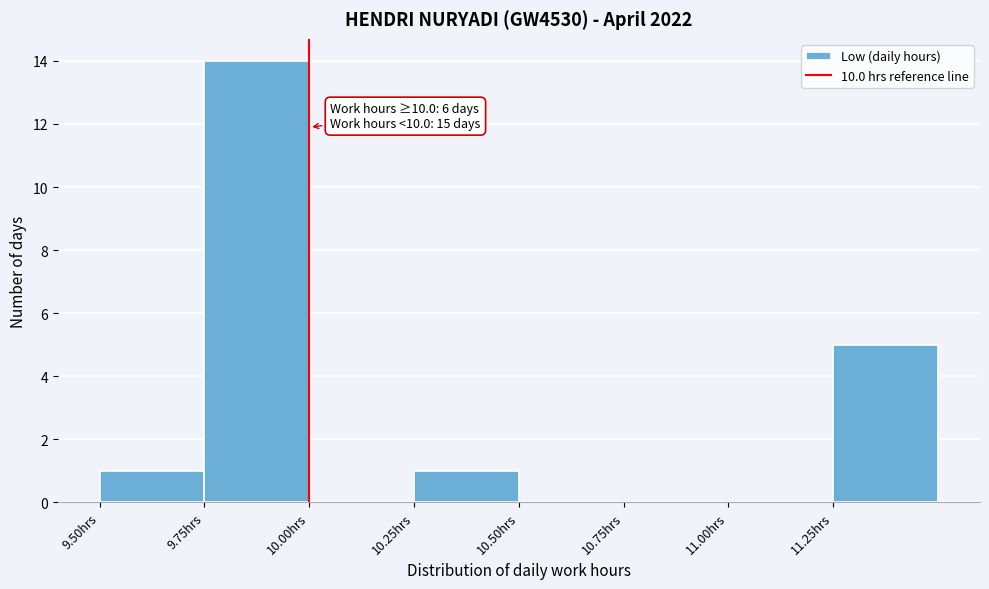

Which range on the x-axis has the tallest bar?

9.75 to 10.00